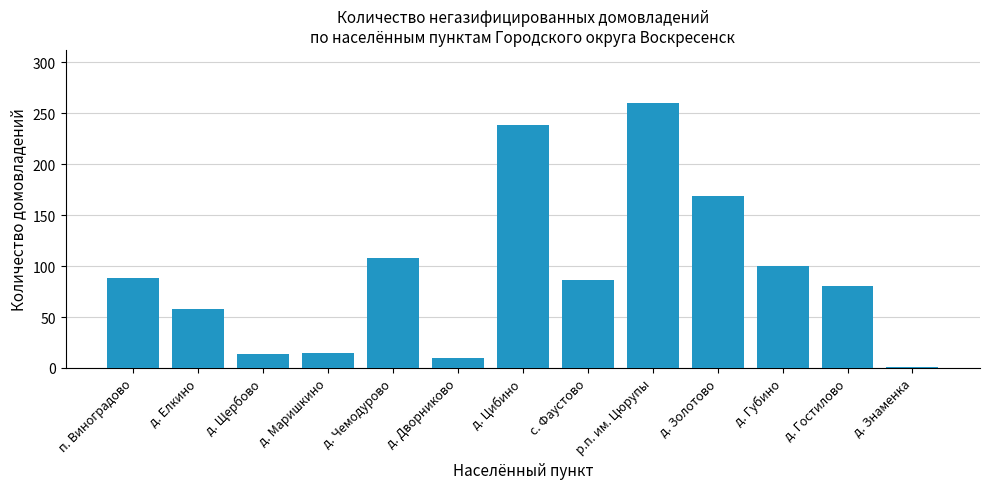

What is the sum of the values at д. Маришкино and д. Гостилово?

95